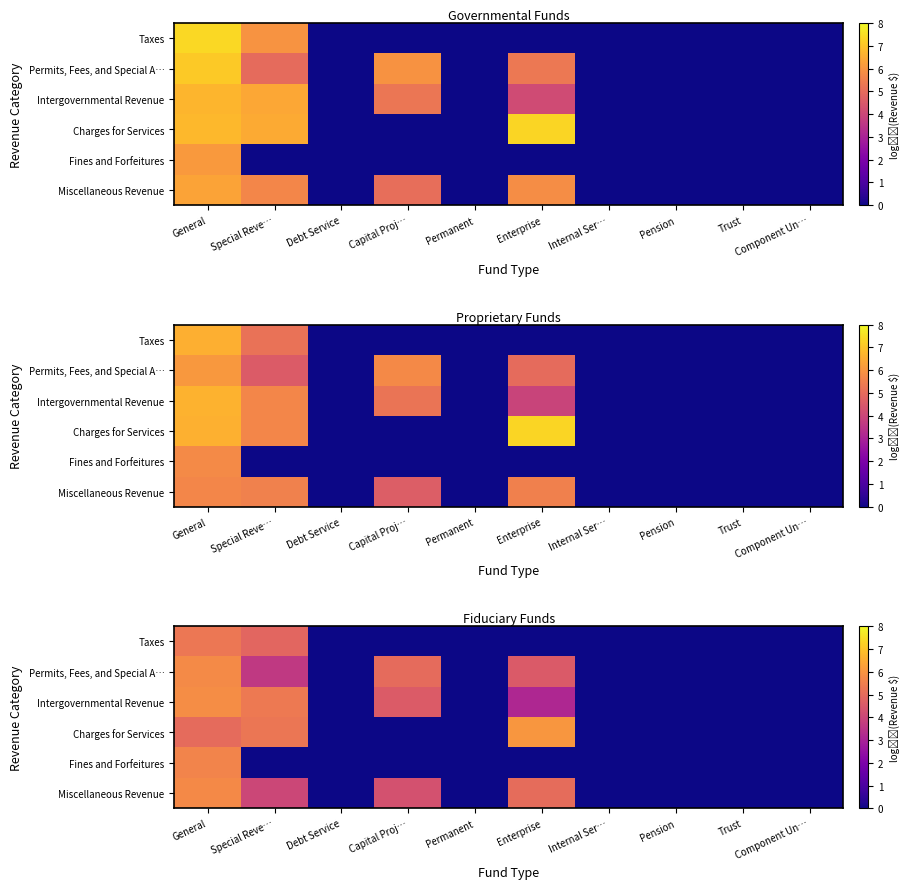

Rank the series at Permanent from highest to lowest value.

Taxes, Permits, Fees, and Special A…, Intergovernmental Revenue, Charges for Services, Fines and Forfeitures, Miscellaneous Revenue